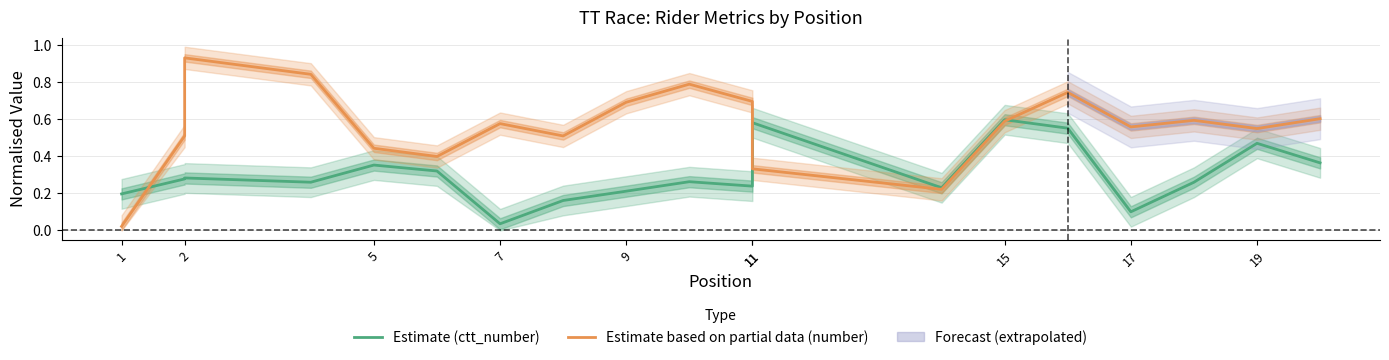

Is it true that Estimate based on partial data (number) equals 0.6 at 19?

True